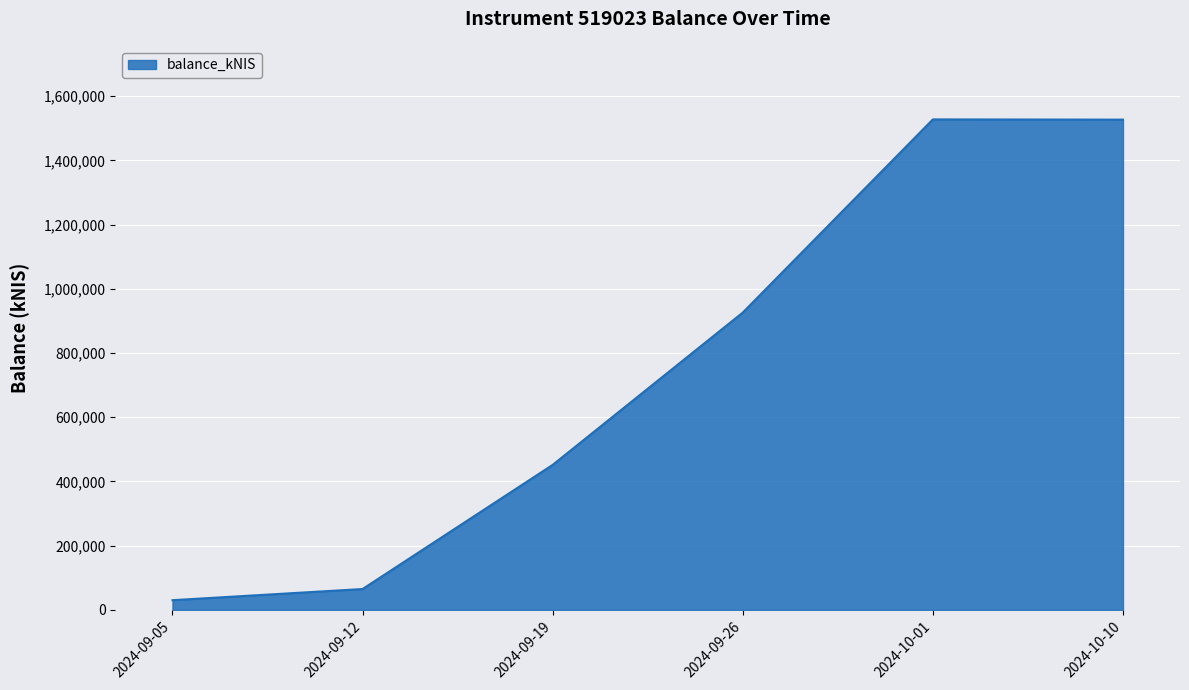

The chart shows a value of 622678.2 at 2024-09-19. True or false?

False